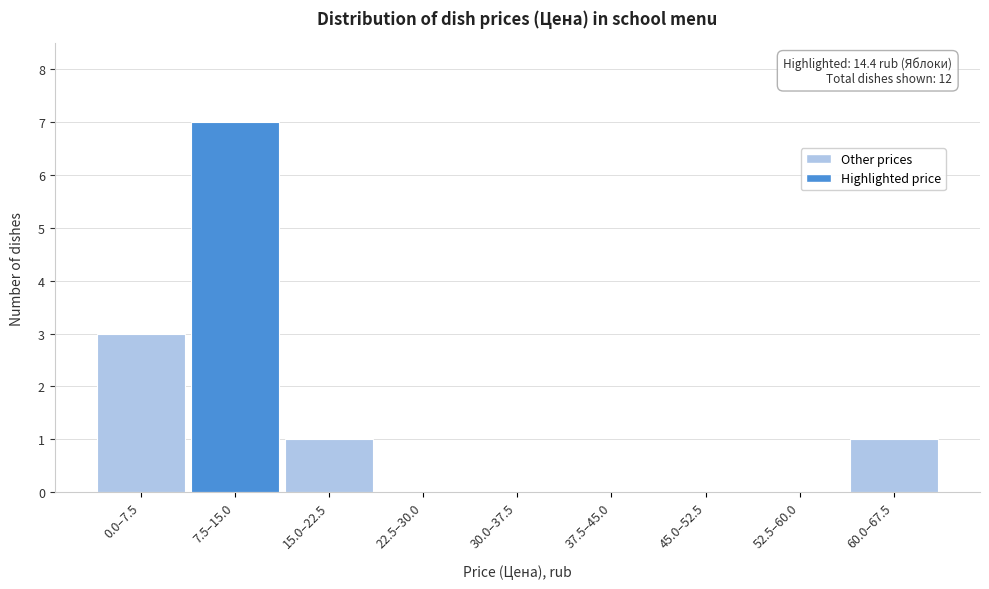

Reading left to right, list all the values displayed in this chart.

0.0–7.5=3	7.5–15.0=7	15.0–22.5=1	22.5–30.0=0	30.0–37.5=0	37.5–45.0=0	45.0–52.5=0	52.5–60.0=0	60.0–67.5=1